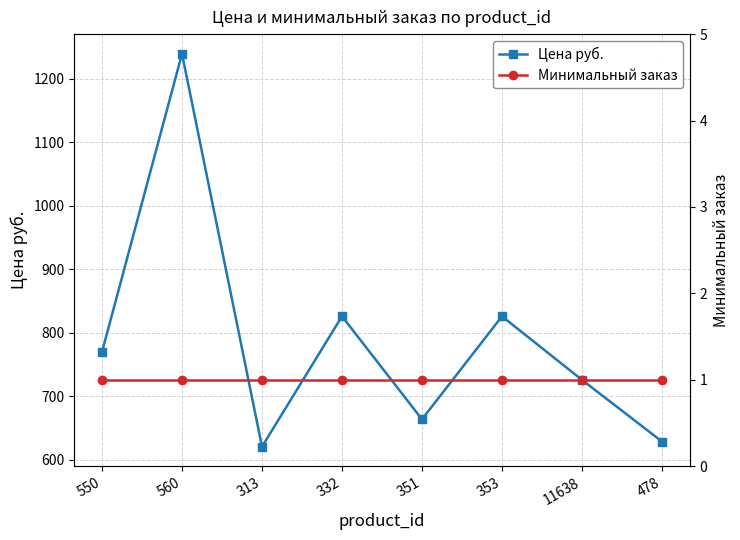

True or false: Цена руб. and Минимальный заказ intersect in this chart.

False